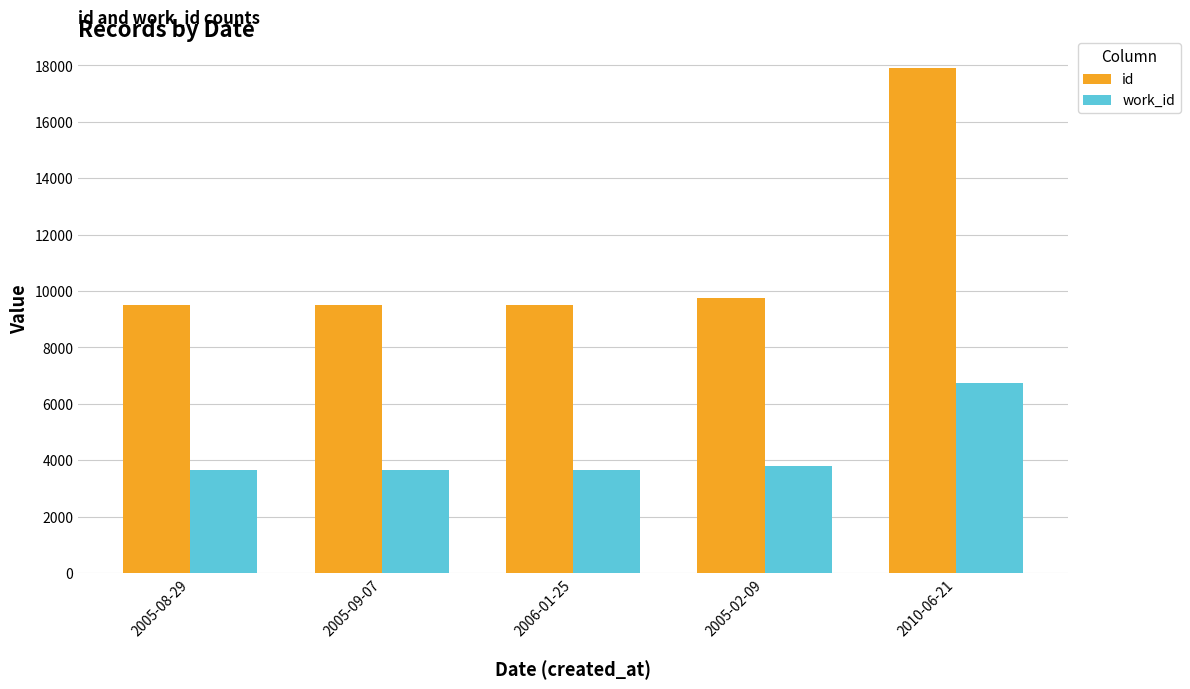

What is the difference between the maximum and minimum values in the work_id series?

3062